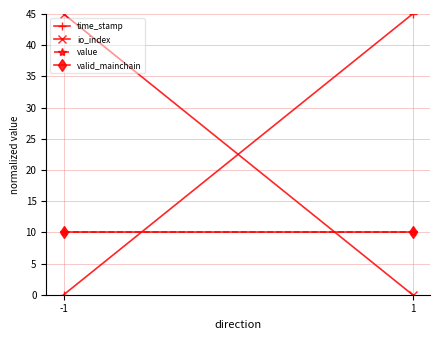

At -1, list the series in order from largest to smallest.

io_index, value, valid_mainchain, time_stamp